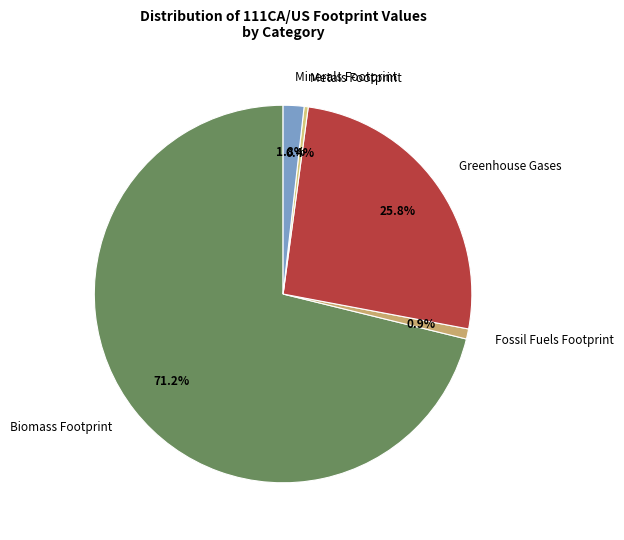

How many slices are in this pie chart?

5